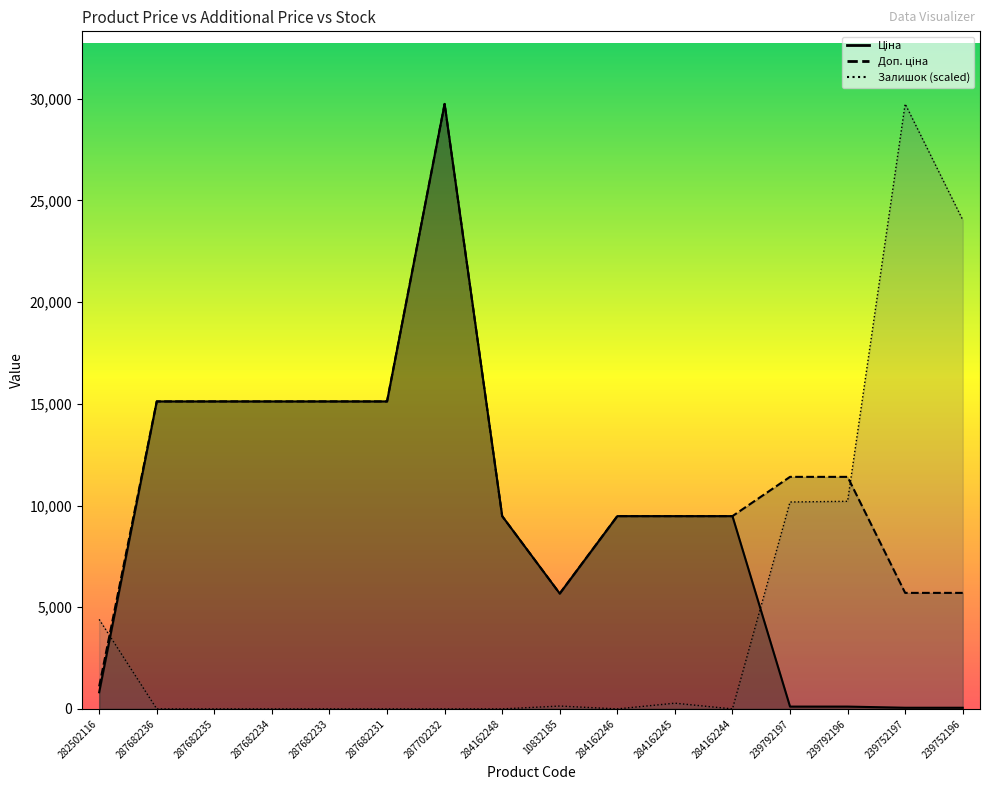

Rank the series at 239792196 from lowest to highest value.

Ціна, Залишок, Доп. ціна